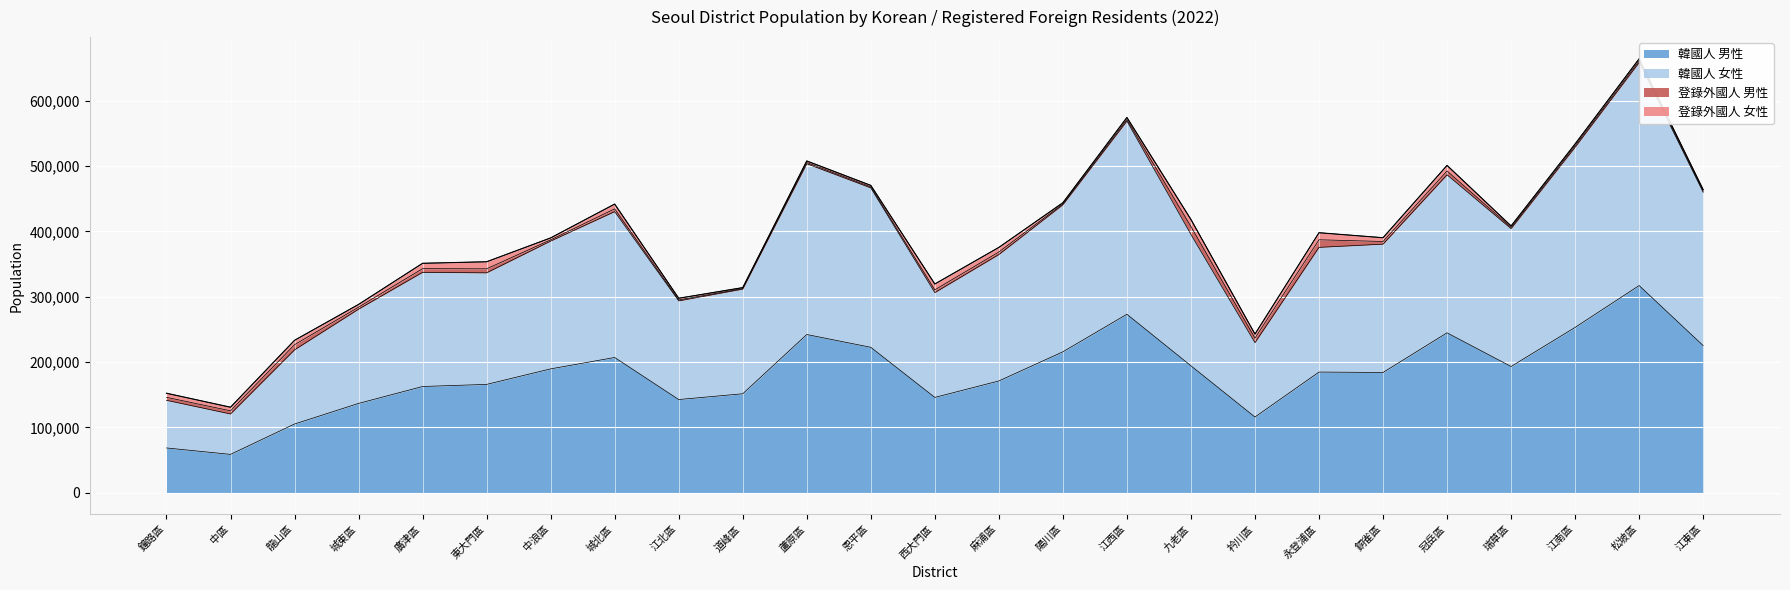

What is the minimum value for 韓國人 男性?

58563